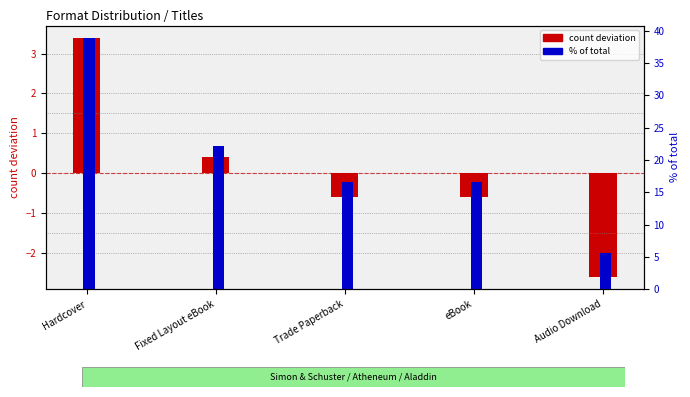

True or false: count deviation has a value of 0.2 at Fixed Layout eBook.

False